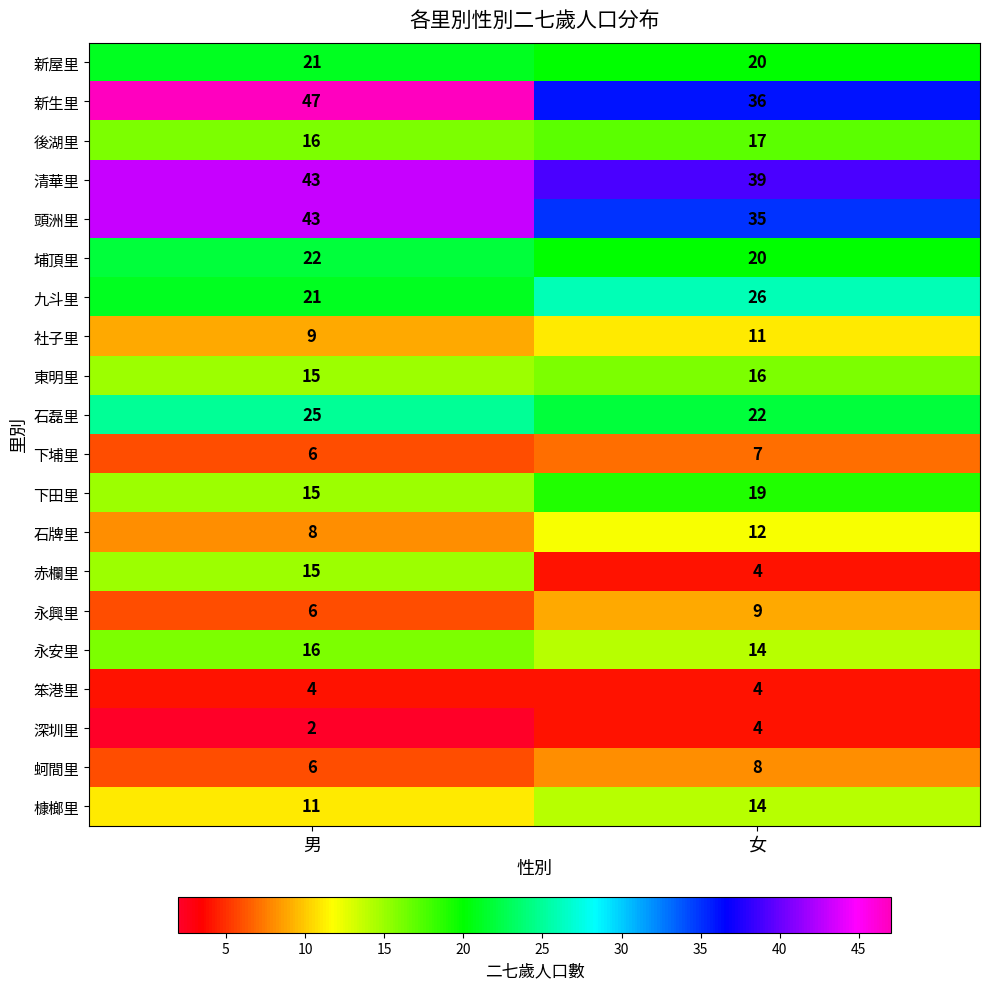

List the labels in order of 社子里 value, largest first.

女, 男